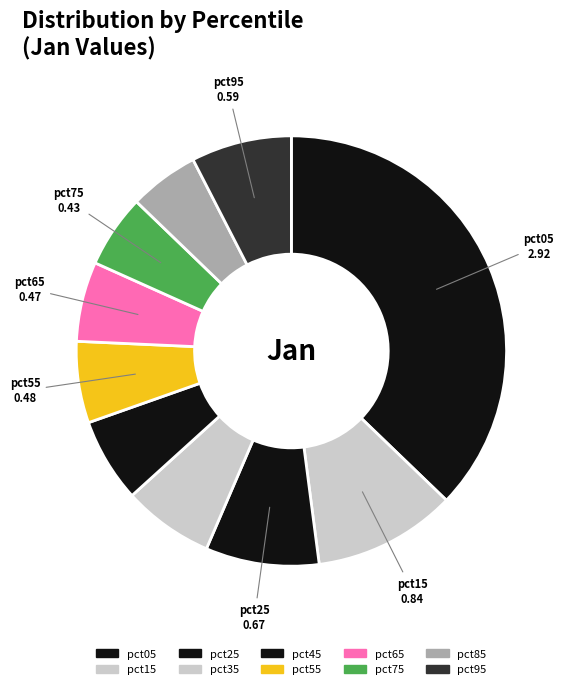

To the nearest percent, what is the difference between the largest and smallest slice percentages?

32%